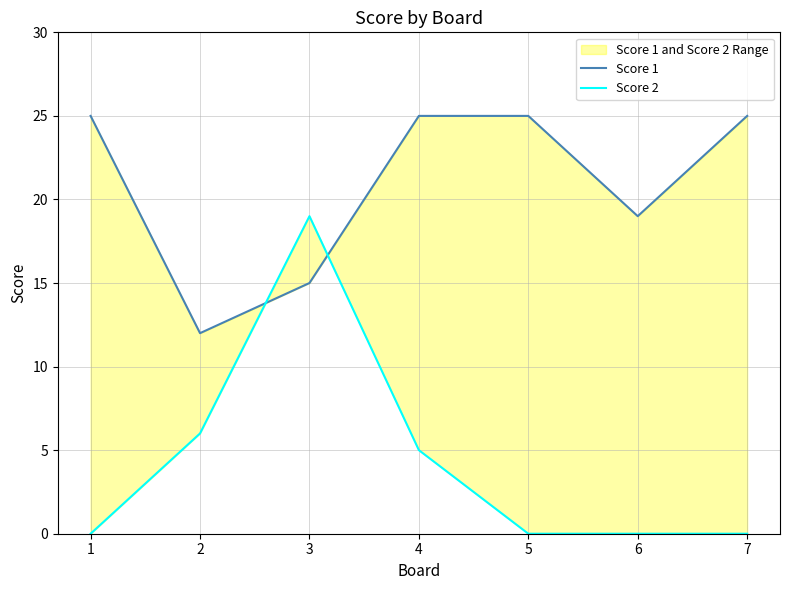

Is this an area chart (filled region under the line)?

No